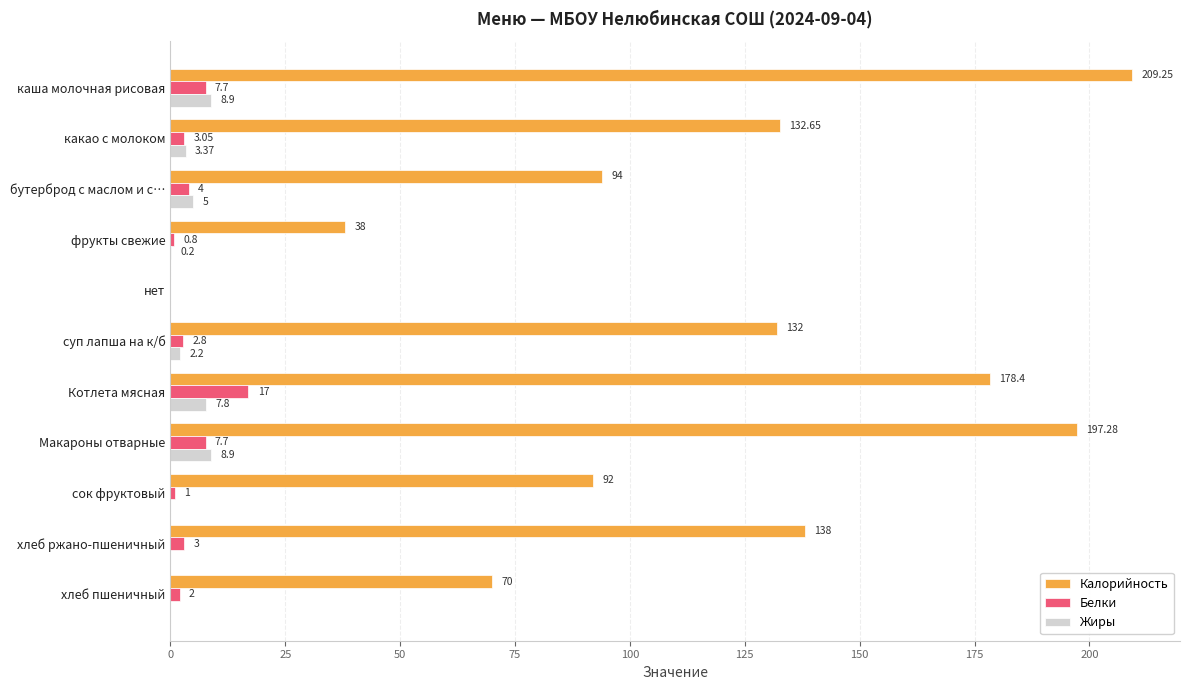

Where is Калорийность nearest to the value 104?

бутерброд с маслом и с…